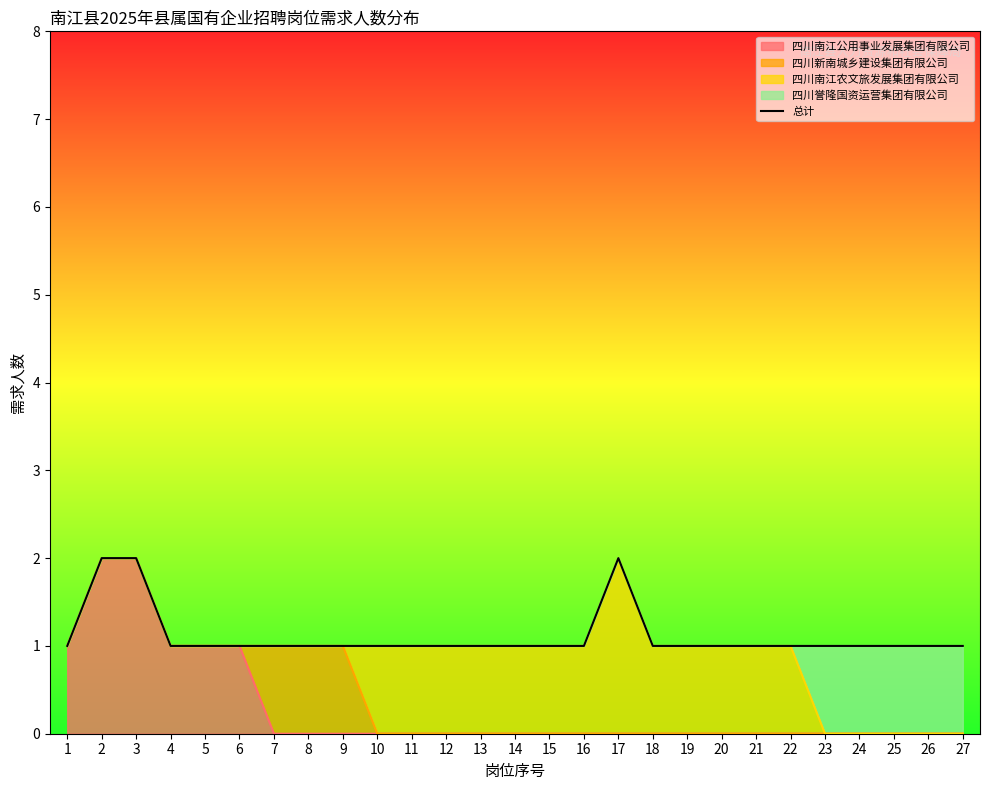

Where is the first local maximum?

17